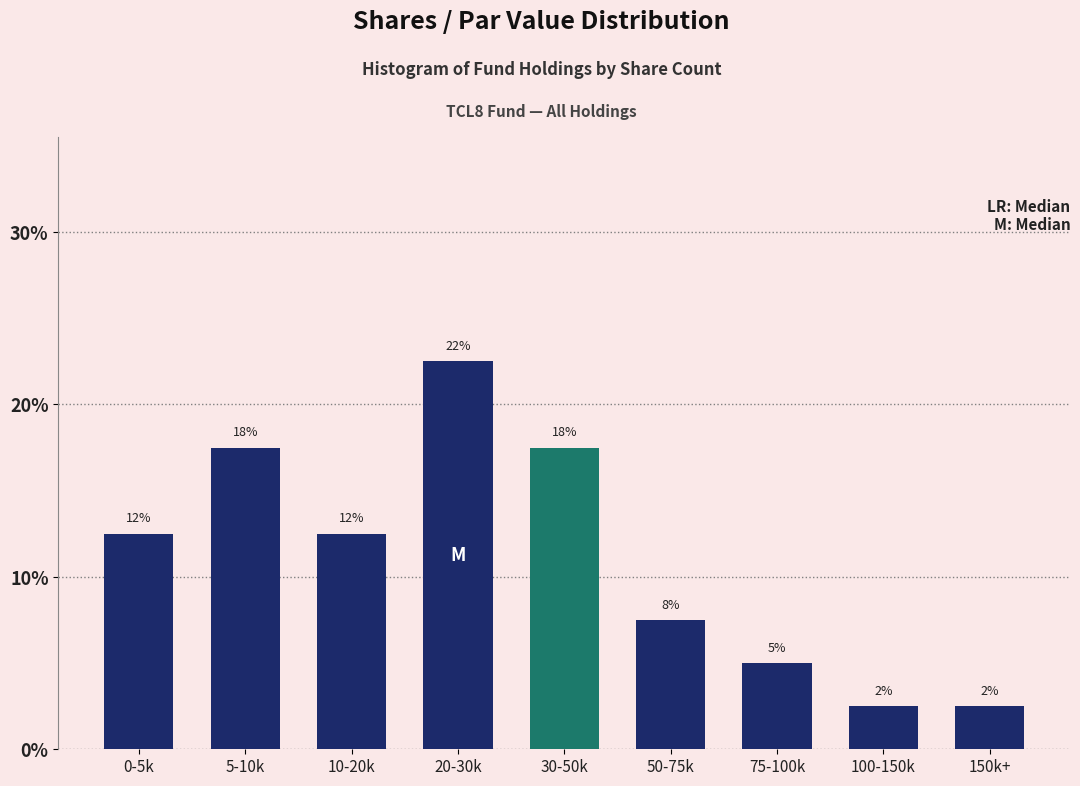

How many bars are there in total?

9